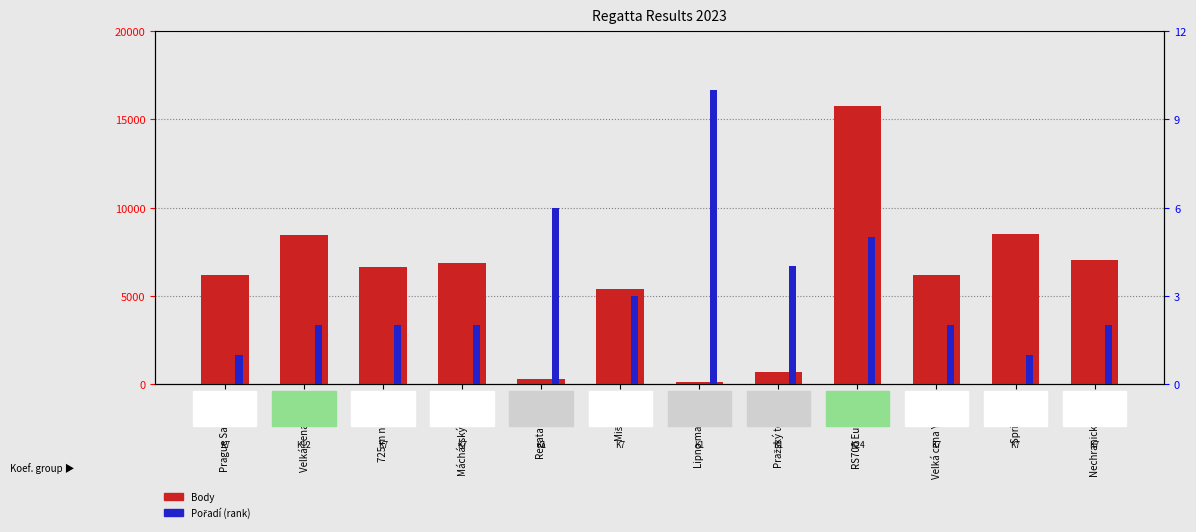

Which series has the largest range (max minus min)?

Body